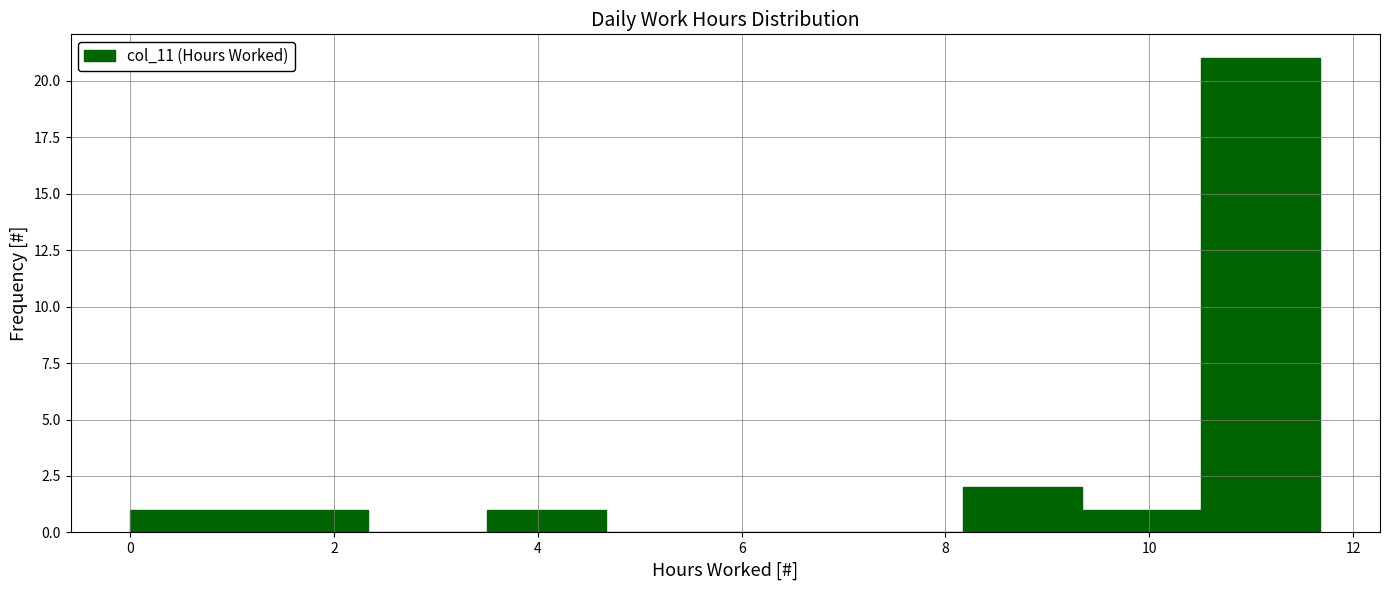

Over which range of the x-axis is the bar tallest?

10.6 to 11.6